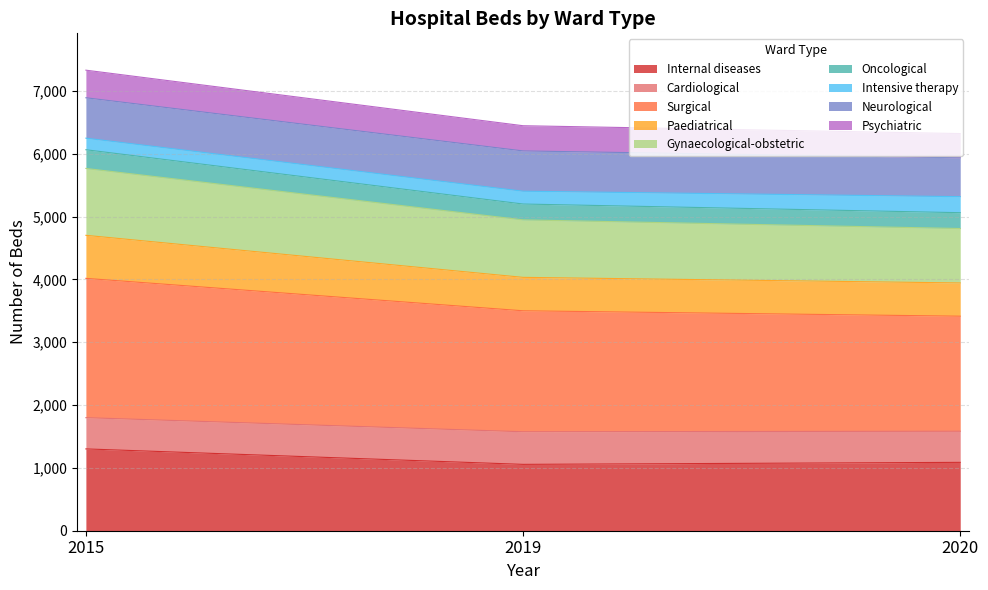

What are all the series names shown in the legend?

Internal diseases, Cardiological, Surgical, Paediatrical, Gynaecological-obstetric, Oncological, Intensive therapy, Neurological, Psychiatric